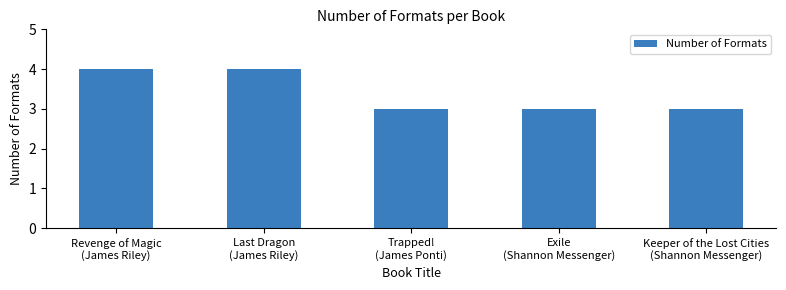

Is it true that the value at Last Dragon
(James Riley) is 4?

True